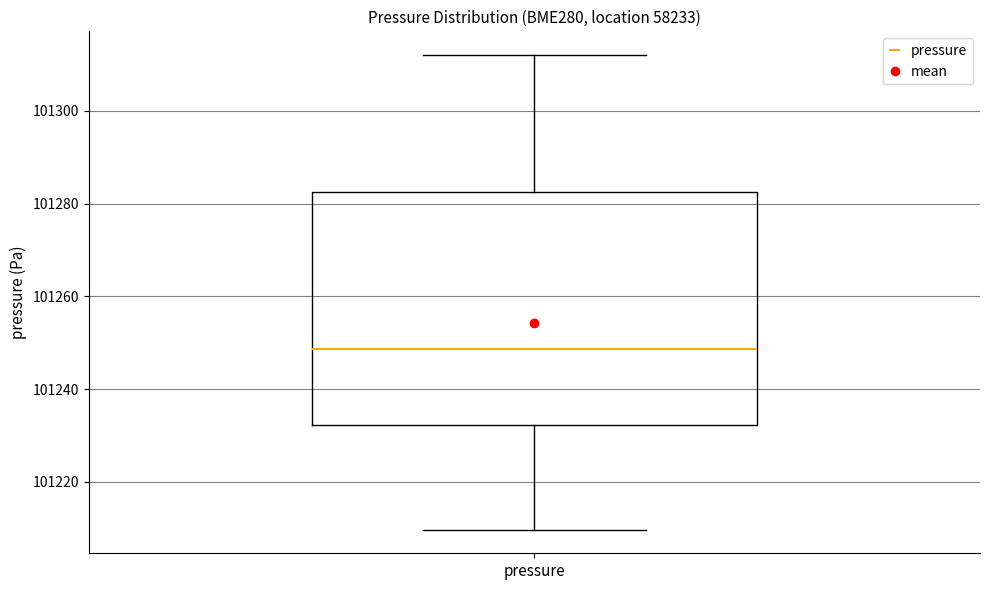

Where does the median line of the box for pressure sit on the y-axis? The values are not printed on the chart, so give them approximately, as read against the axis.

101248